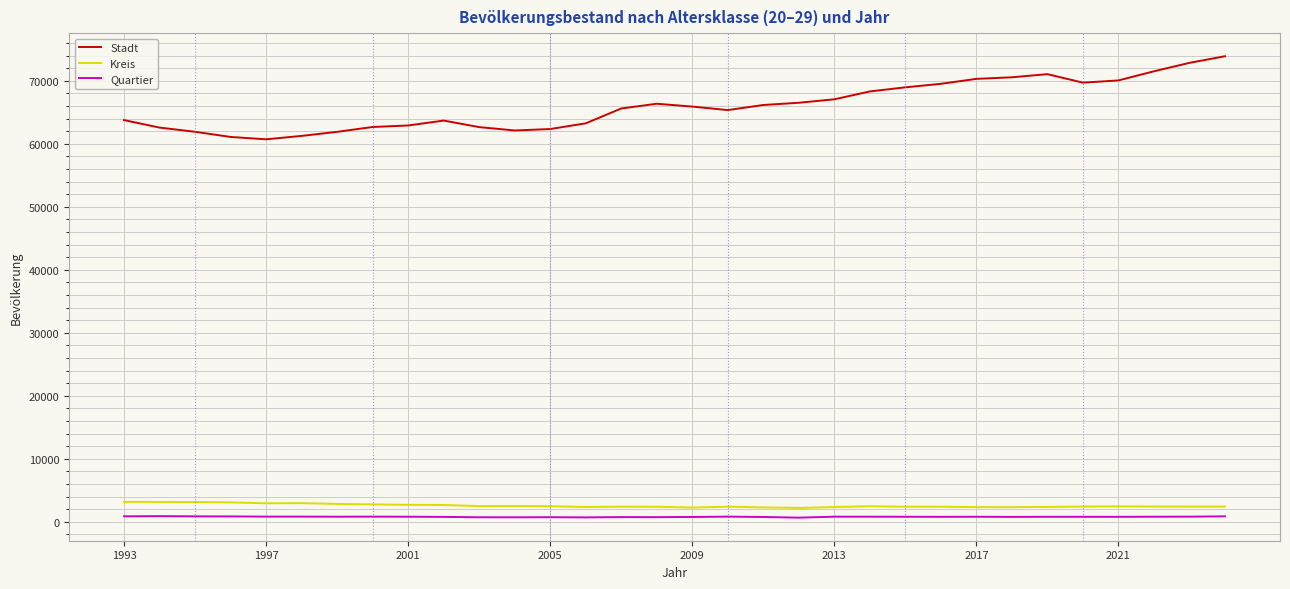

Rank the series by their maximum value, from lowest to highest.

Quartier, Kreis, Stadt